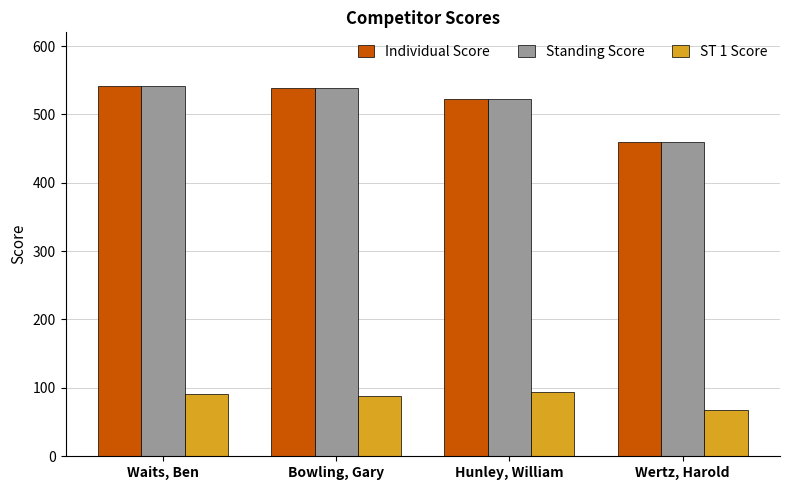

Rank the categories by Individual Score value from lowest to highest.

Wertz, Harold, Hunley, William, Bowling, Gary, Waits, Ben